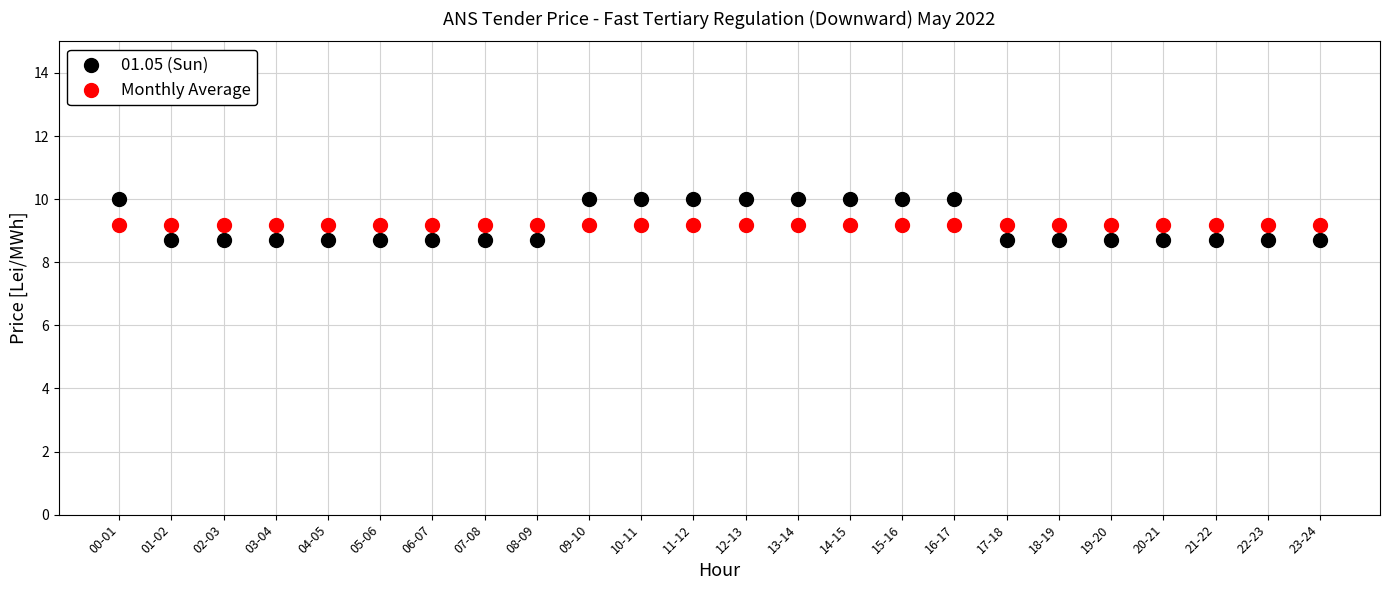

Which series contains the highest Y value?

01.05 (Sun)